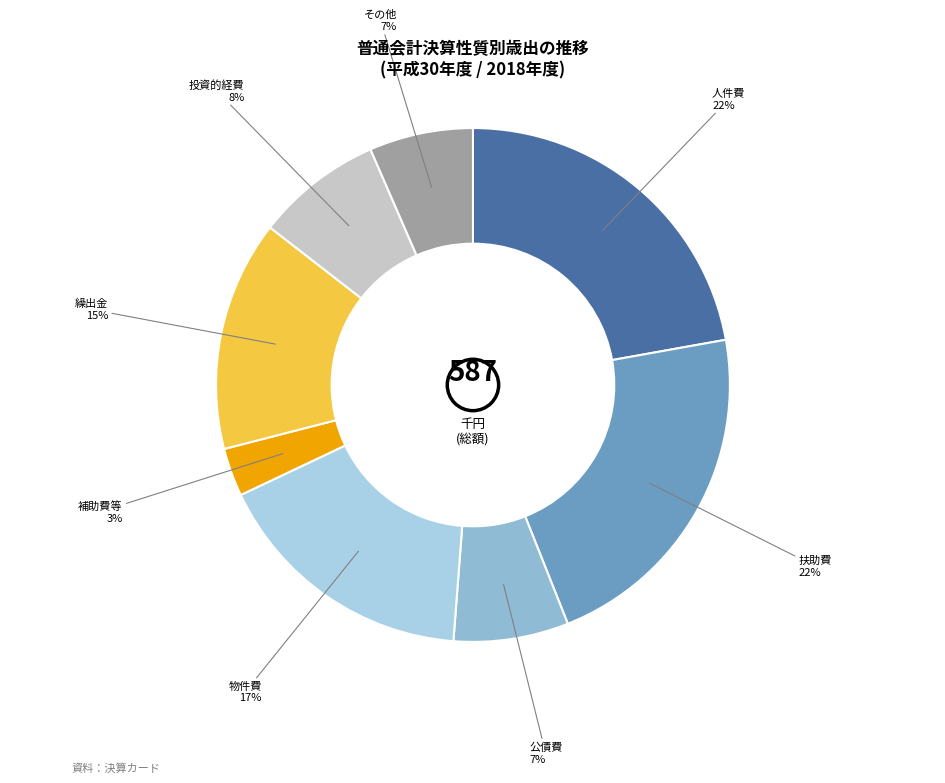

Between 人件費 and 補助費等, which is larger?

人件費